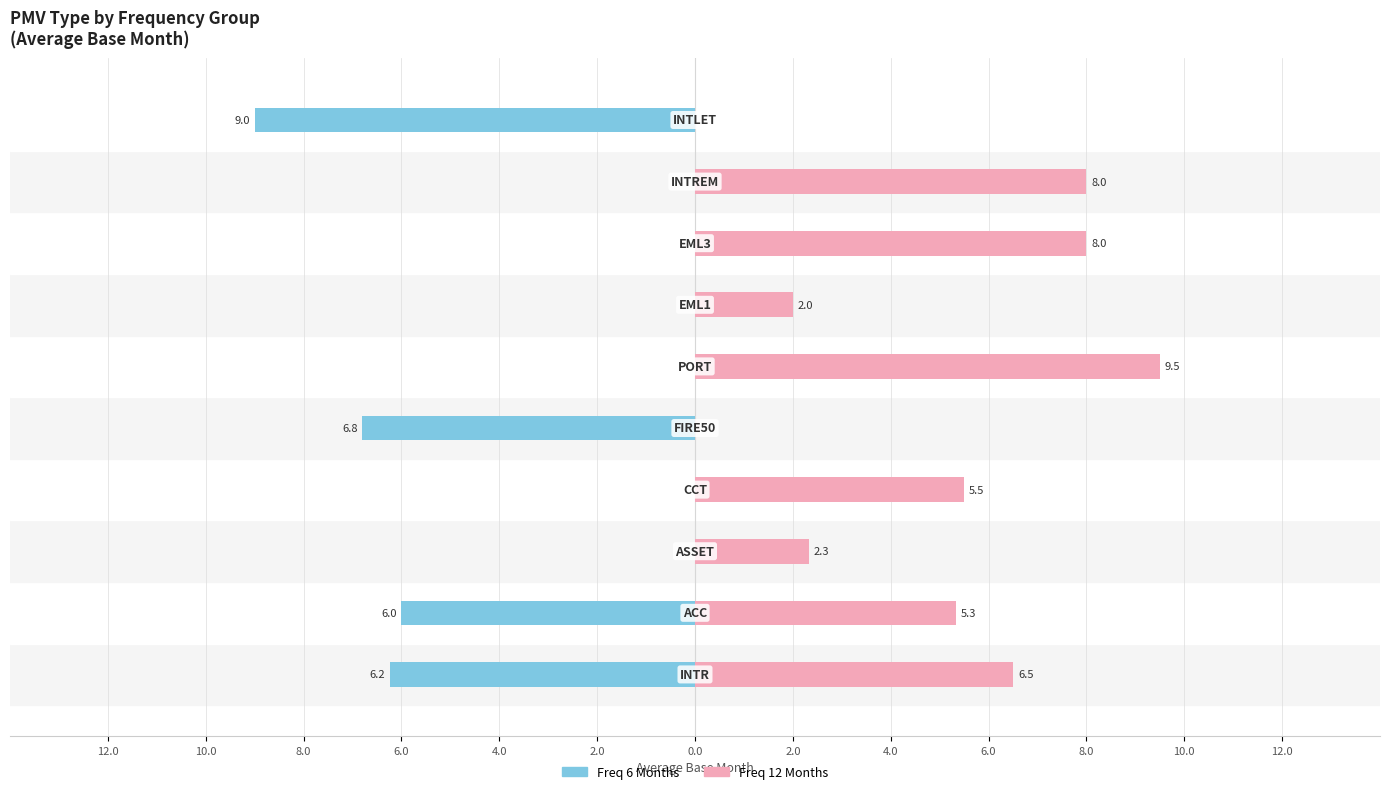

Reading right to left, transcribe all the data shown in this chart.

Freq 6 Months: 6.0=-9.0	4.0=0.0	2.0=0.0	0.0=0.0	2.0=0.0	4.0=-6.8	6.0=0.0	8.0=0.0	10.0=-6.0	12.0=-6.2
Freq 12 Months: 6.0=0.0	4.0=8.0	2.0=8.0	0.0=2.0	2.0=9.5	4.0=0.0	6.0=5.5	8.0=2.3	10.0=5.3	12.0=6.5